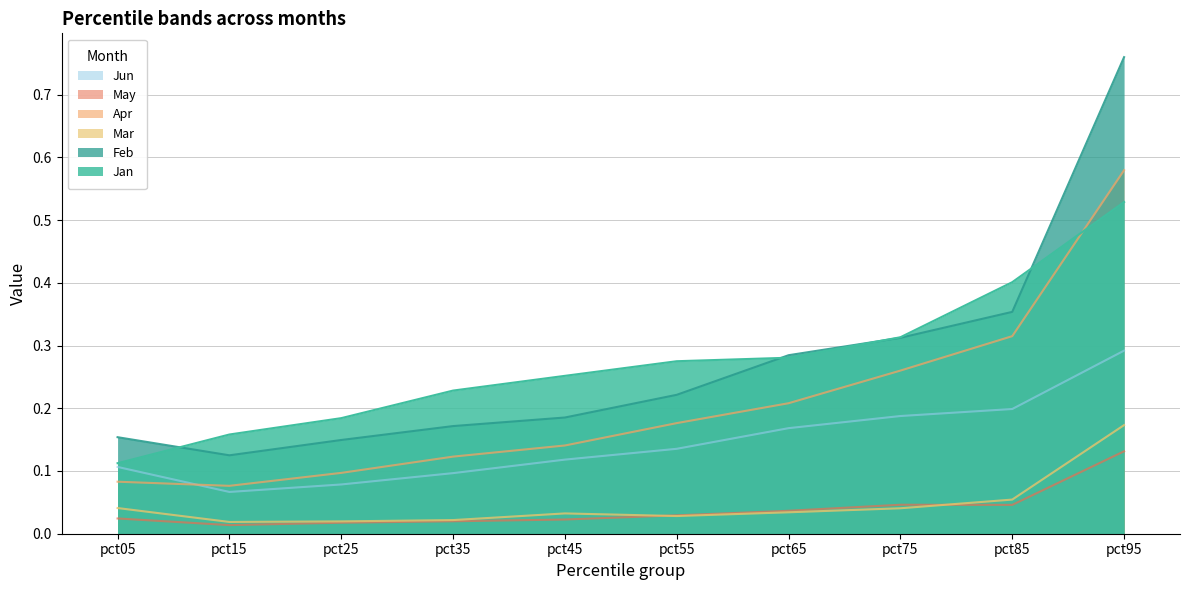

Does the chart display data point markers on the line(s)?

No